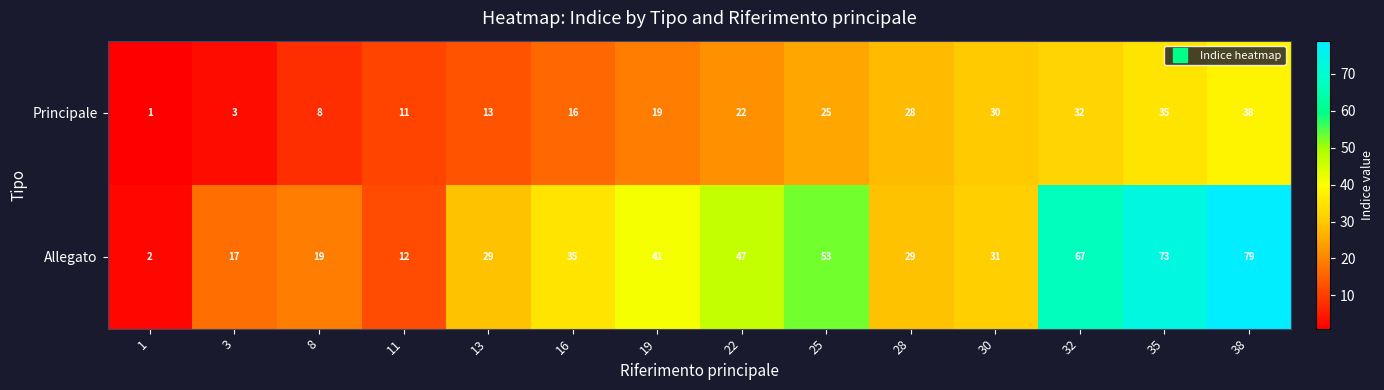

What value does the Principale series have at 11, to the nearest 10?

10